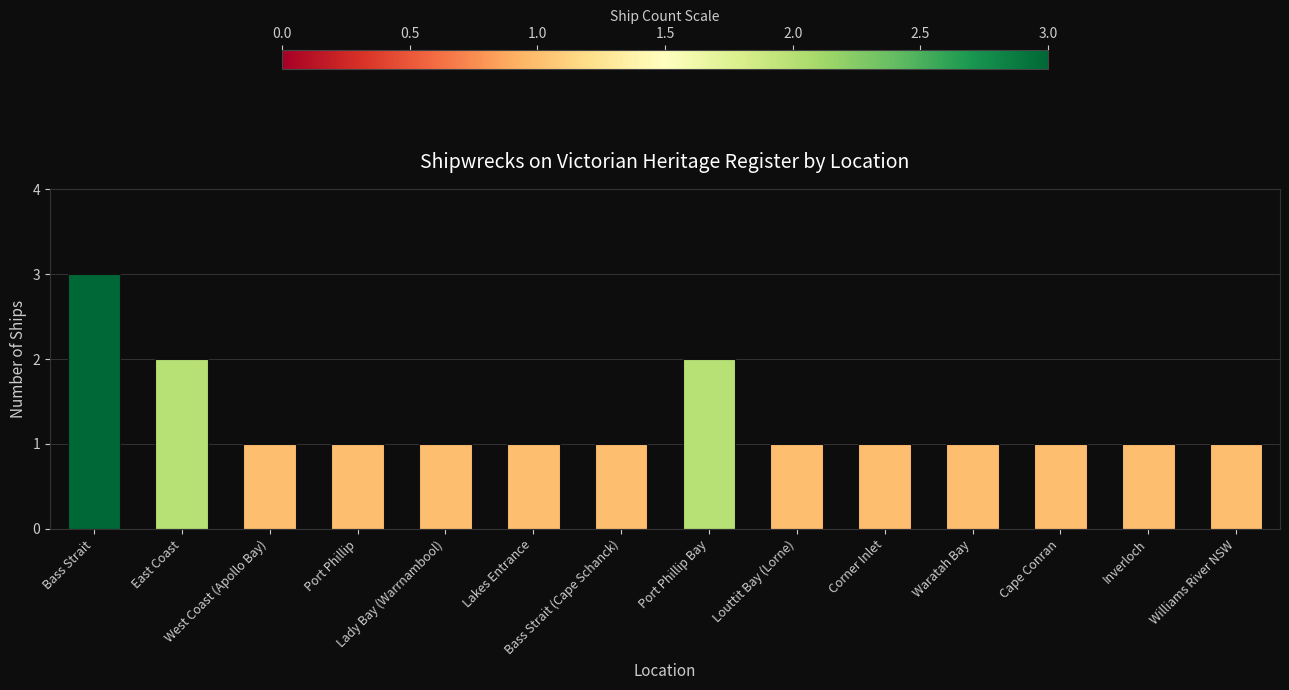

Count the values in the range 1 to 2.

13